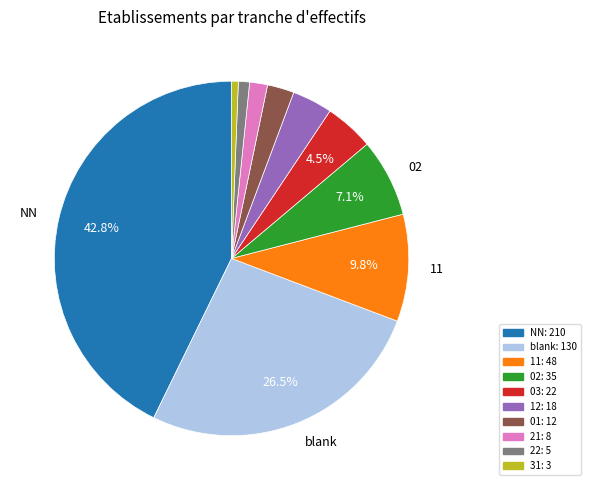

How many segments does this pie chart have?

10